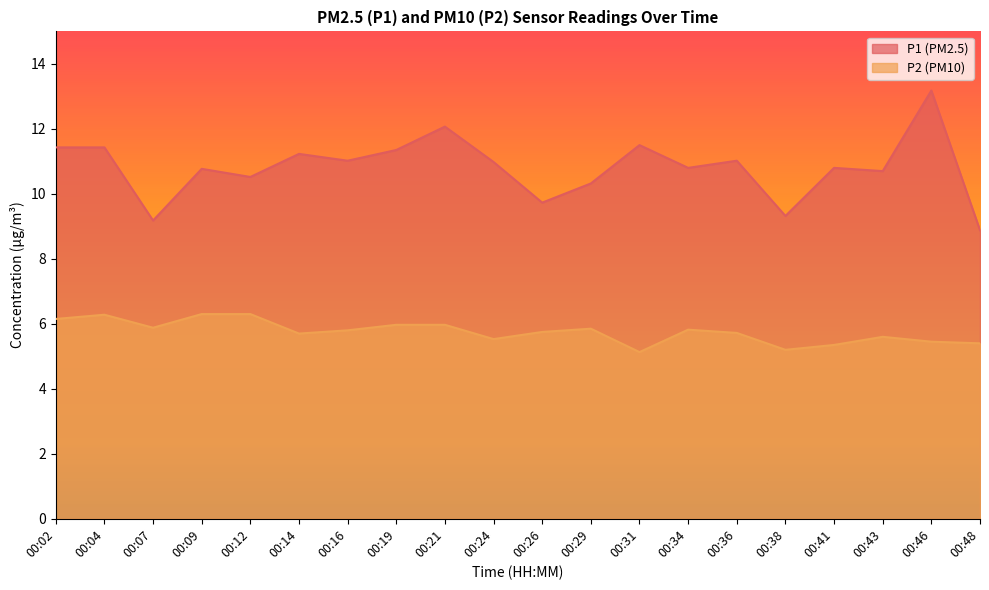

True or false: P1 has more than 2 points higher than both neighbors.

True